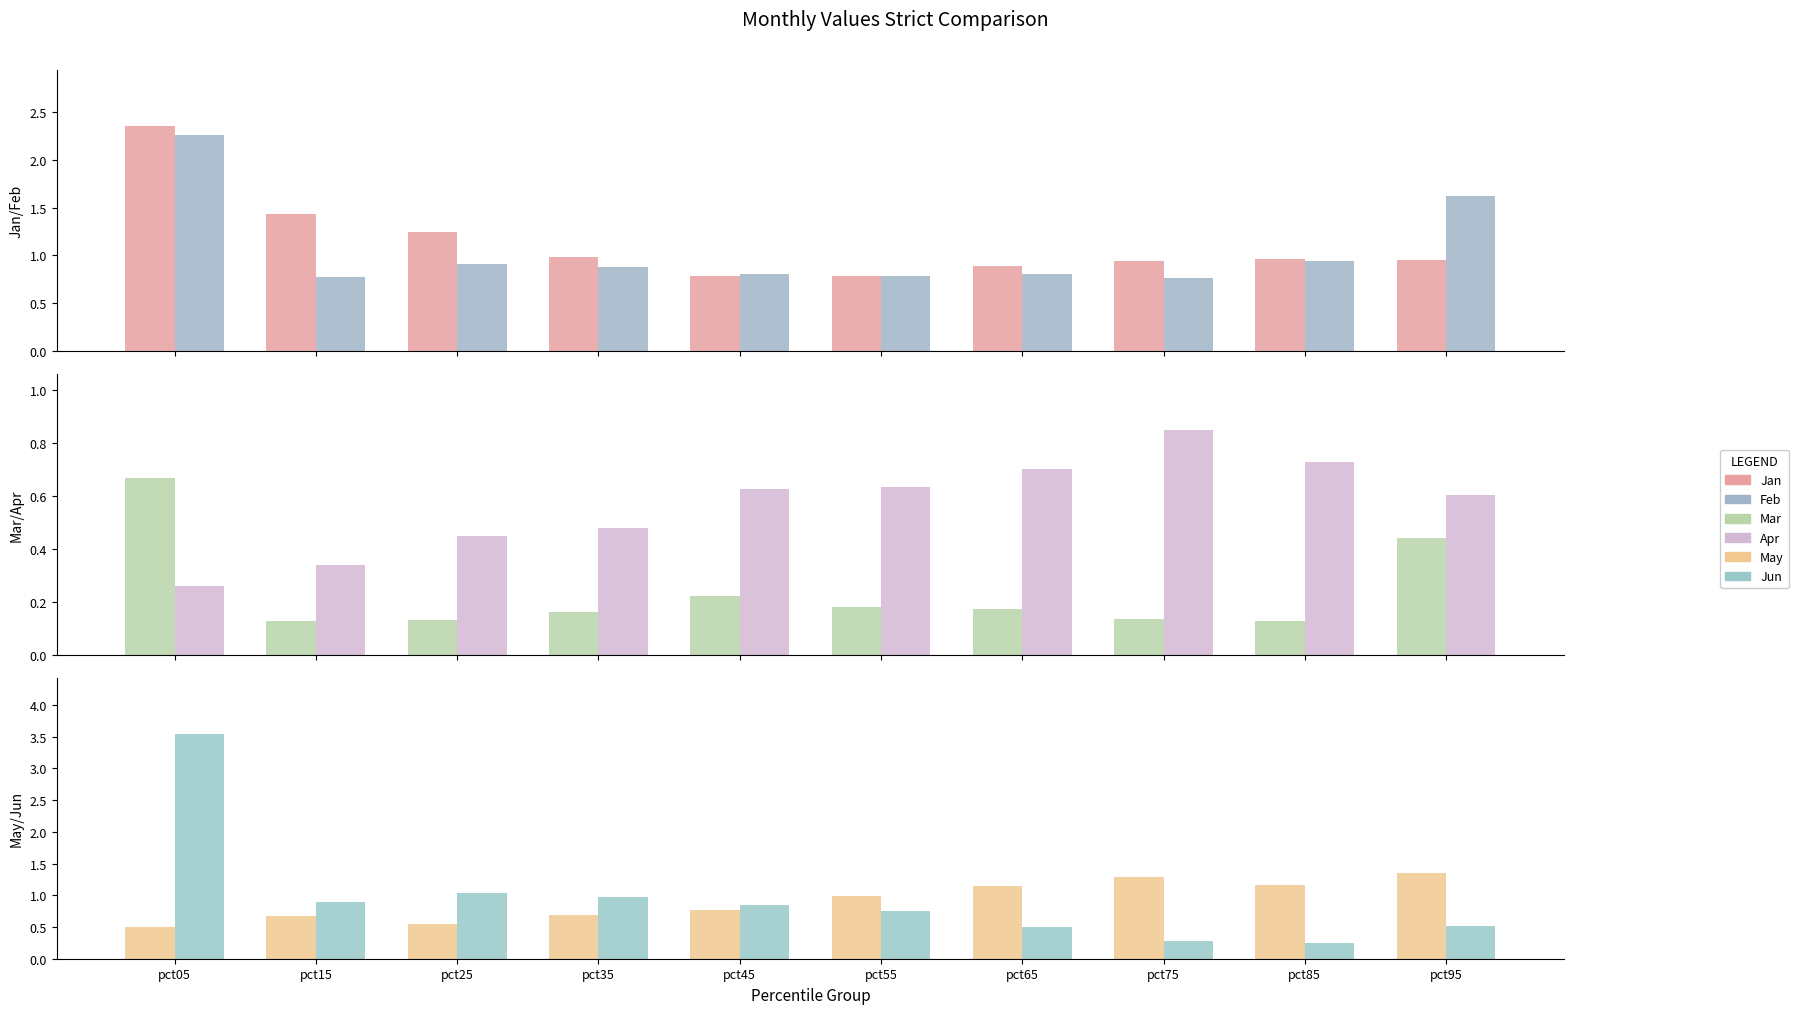

What is the value of the Mar bar at the 8th from the left?

0.1